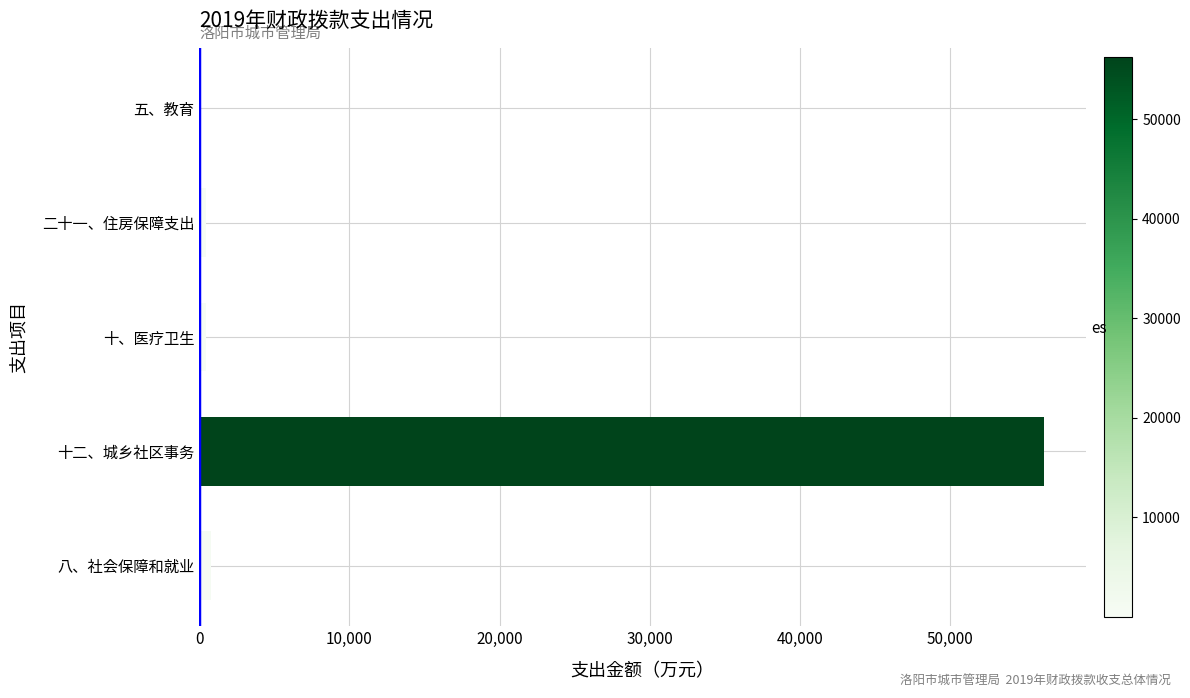

What is the greatest value displayed?

56224.9